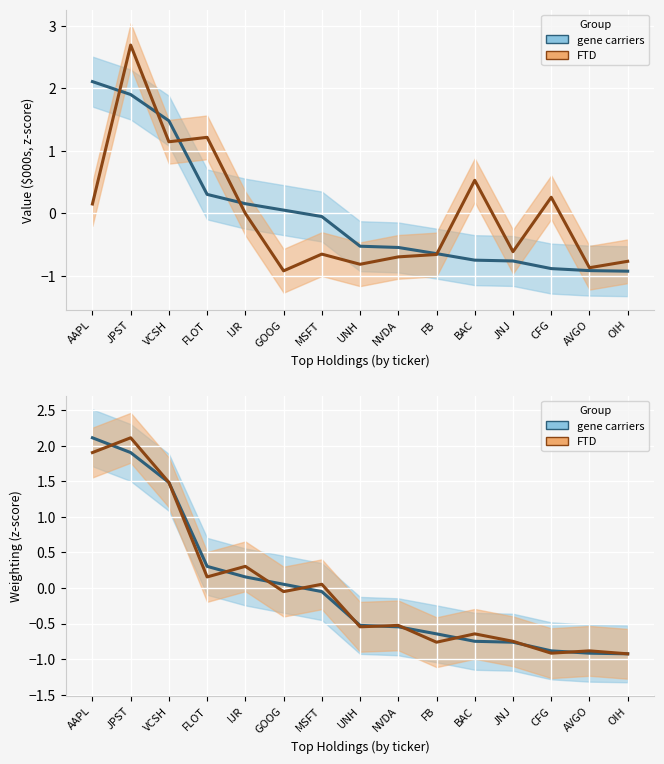

After their last crossing, which series has the higher values: gene carriers or FTD?

FTD